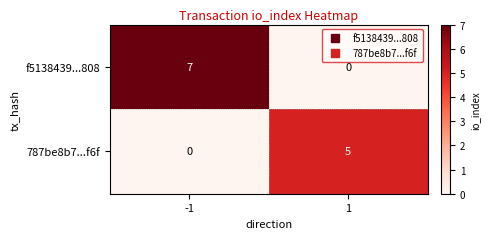

The value of 787be8b7...f6f at -1 is 0. True or false?

True